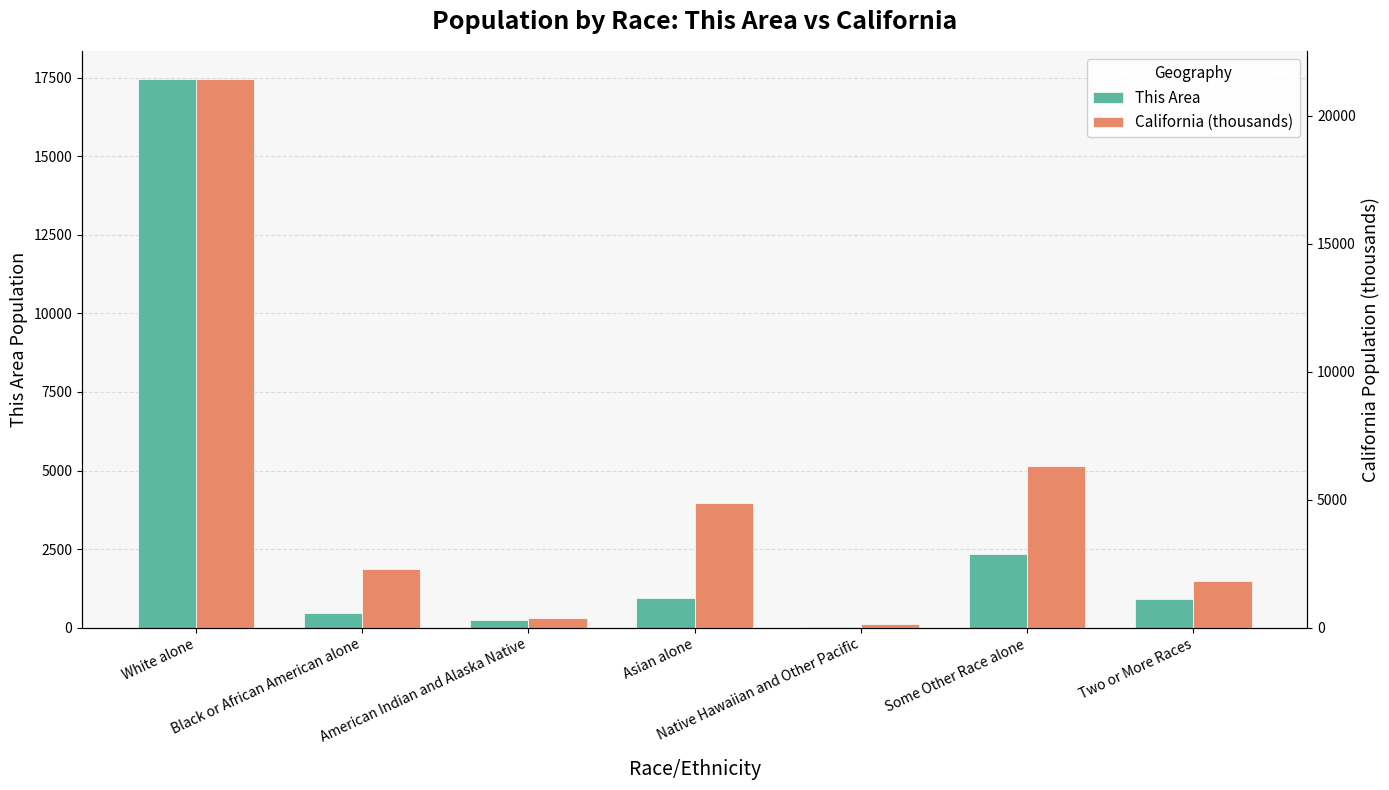

What is the value of the California (thousands) bar at the 3rd from the left?

362.8